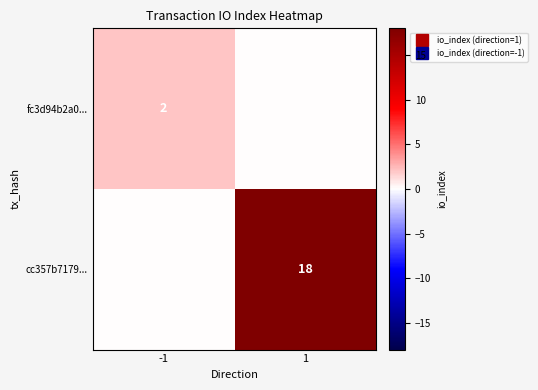

Which series has the largest total across all categories?

cc357b7179...